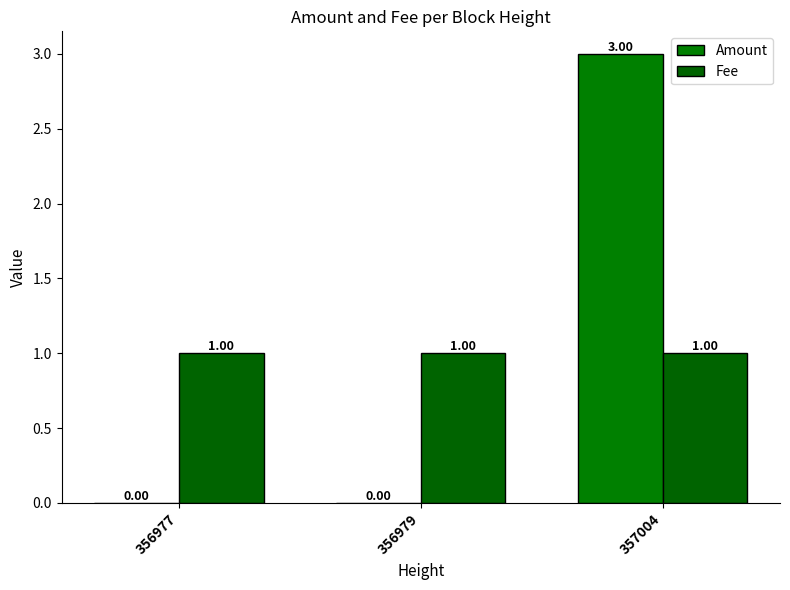

Which series has the largest range (max minus min)?

Amount